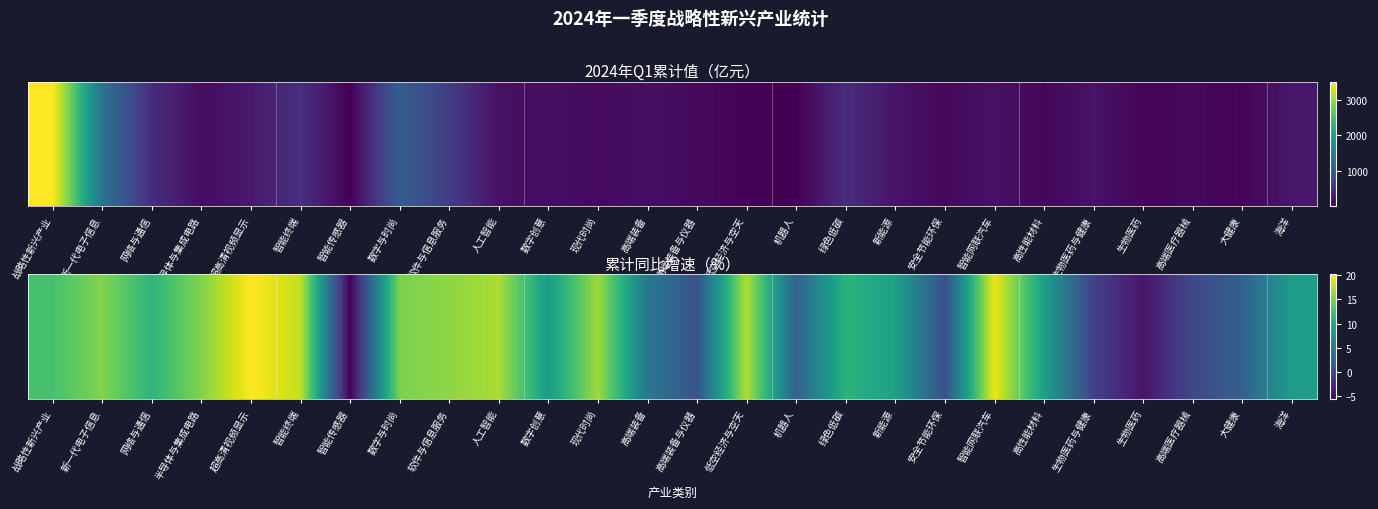

Reading left to right, transcribe all the data shown in this chart.

12.6	15.3	11.2	15.3	20.2	17.8	-5.5	15.0	15.9	16.9	8.6	16.5	4.8	1.0	17.1	2.5	11.1	9.1	0.7	19.4	9.0	-0.6	-4.0	0.1	2.4	8.7